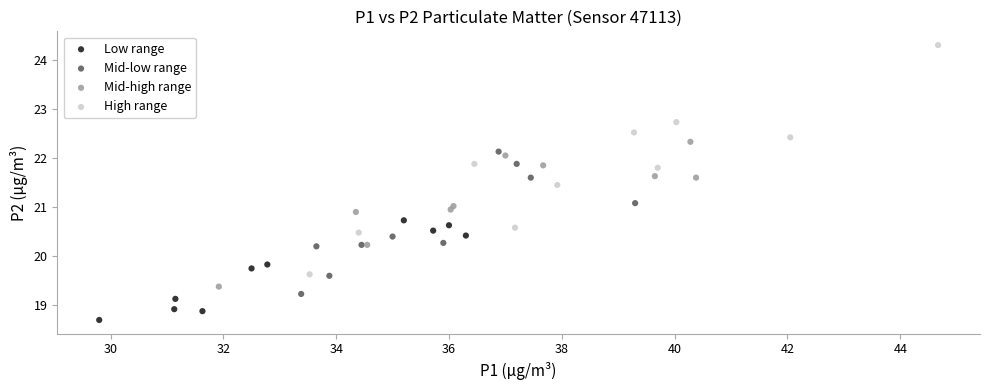

Which series has the widest spread of Y values?

High range